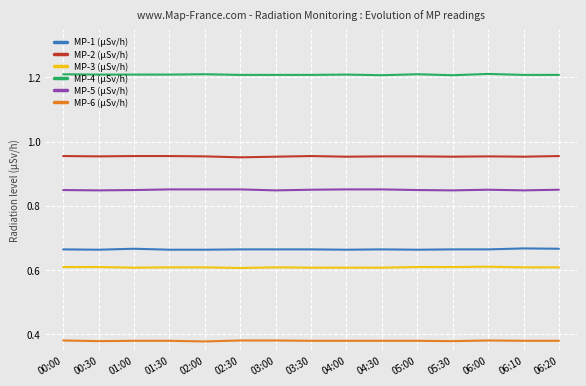

What position from the left is 06:20?

15